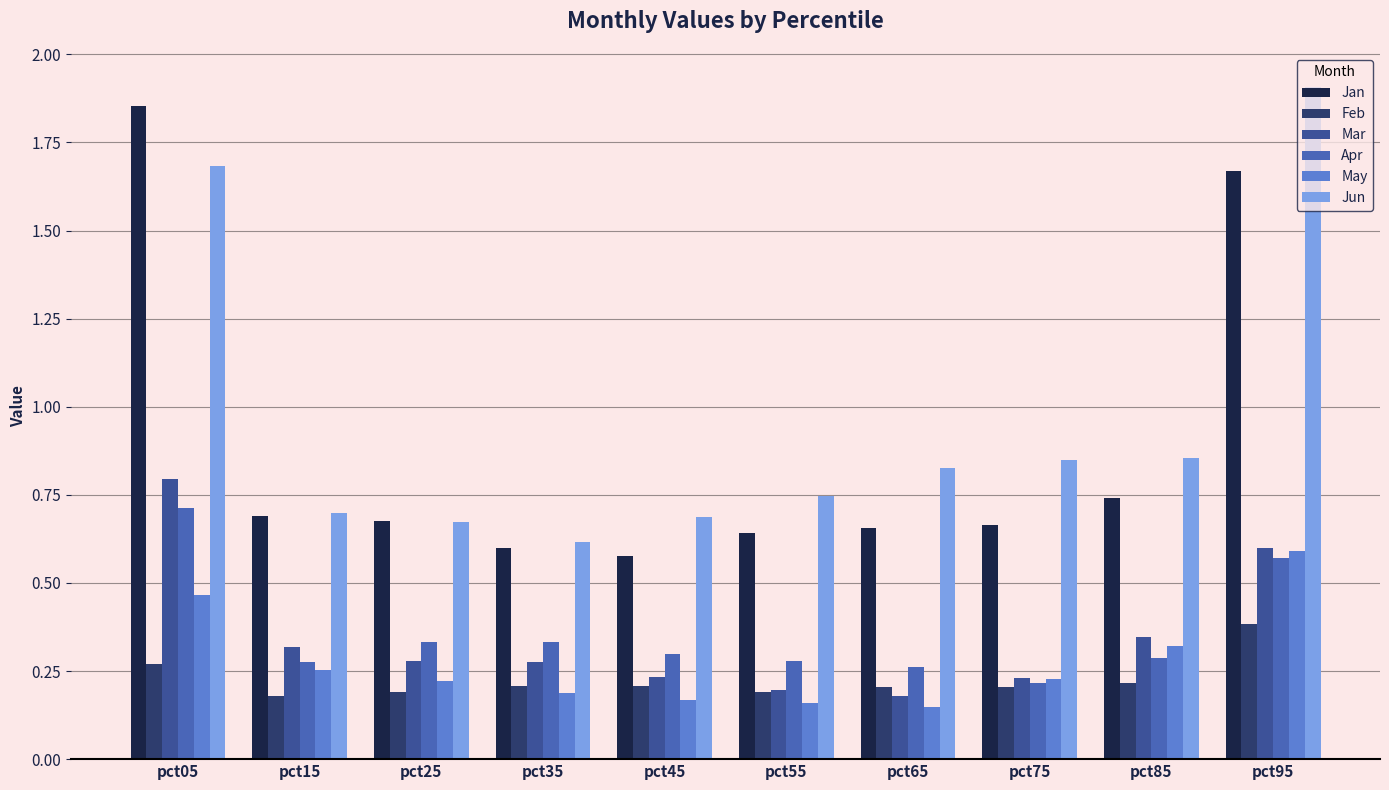

Which has a higher value, pct25 or pct95?

pct95